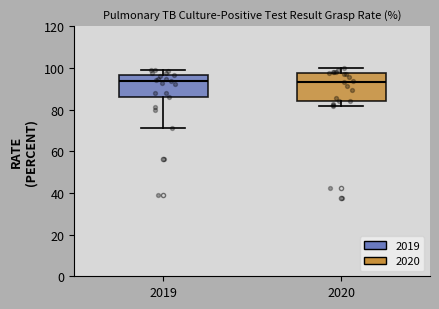

Reading left to right, read every box against the y-axis: the position of its median line, the range the box covers, and the ends of its whiskers. The values are not printed on the chart, so give them approximately, as read against the axis.

2019: median 94, box 86 to 96, whiskers 72 to 100
2020: median 94, box 84 to 98, whiskers 82 to 100